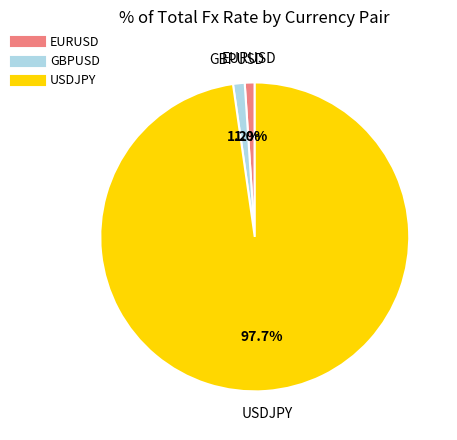

What percentage is the GBPUSD slice, to the nearest percent?

1%